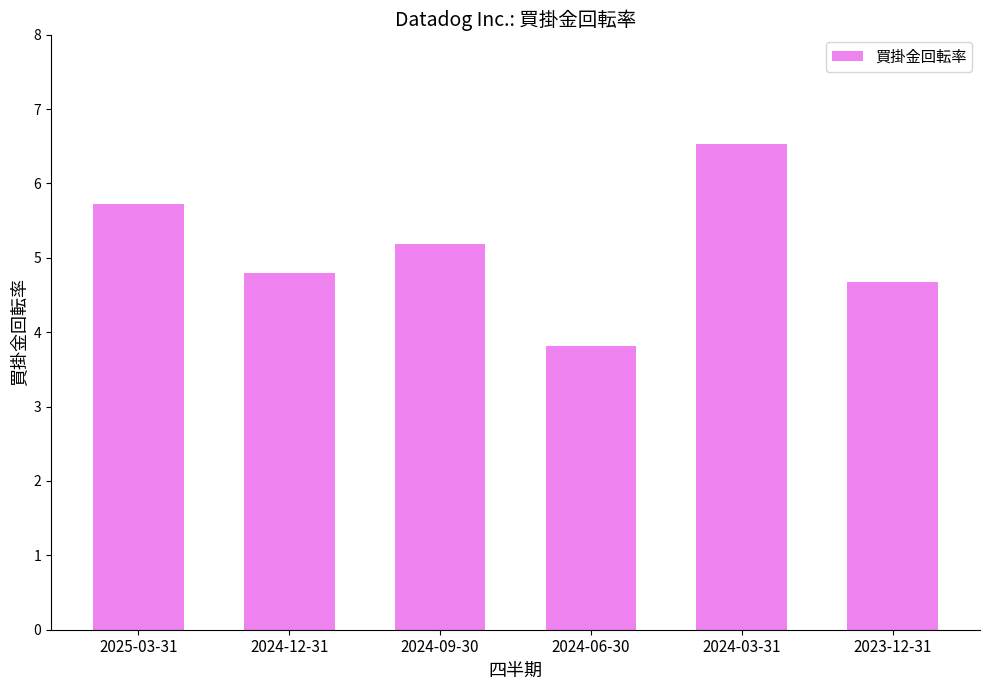

What is the maximum value shown in the chart?

6.5